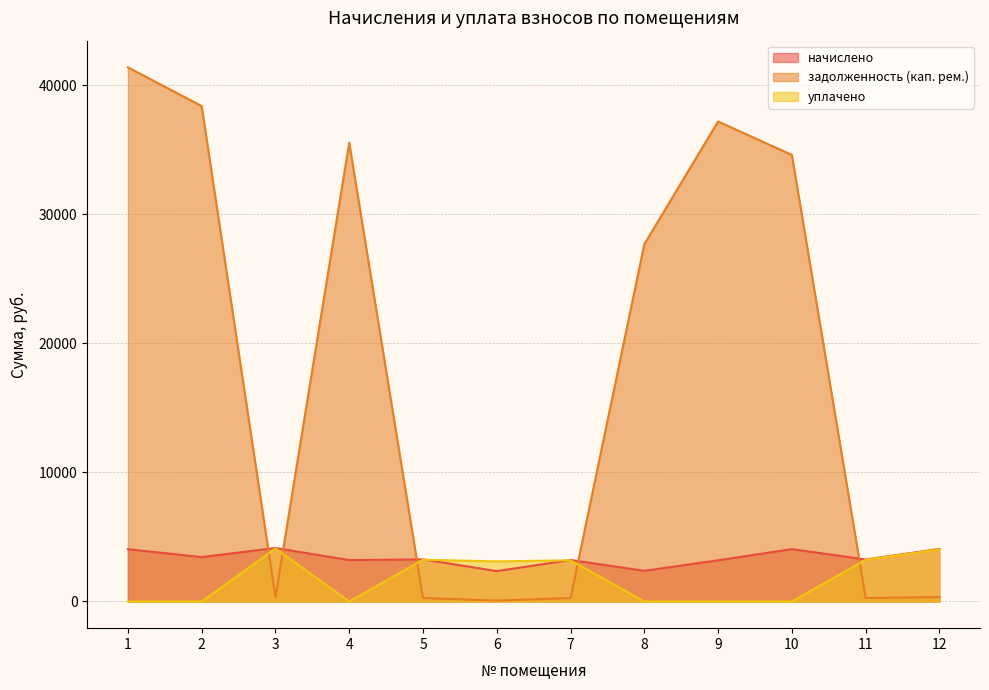

Reading left to right, extract all data points from this chart.

начислено: 4044.0	3436.6	4139.9	3204.8	3260.8	2349.6	3212.8	2373.6	3188.8	4051.9	3252.7	4067.9
задолженность (кап. рем.): 41367.4	38372.2	345.0	35532.6	271.7	70.6	267.7	27671.9	37176.0	34583.8	271.1	339.0
уплачено: 0.0	0.0	4104.6	0.0	3233.0	3104.5	3185.4	0.0	0.0	0.0	3225.1	4033.3